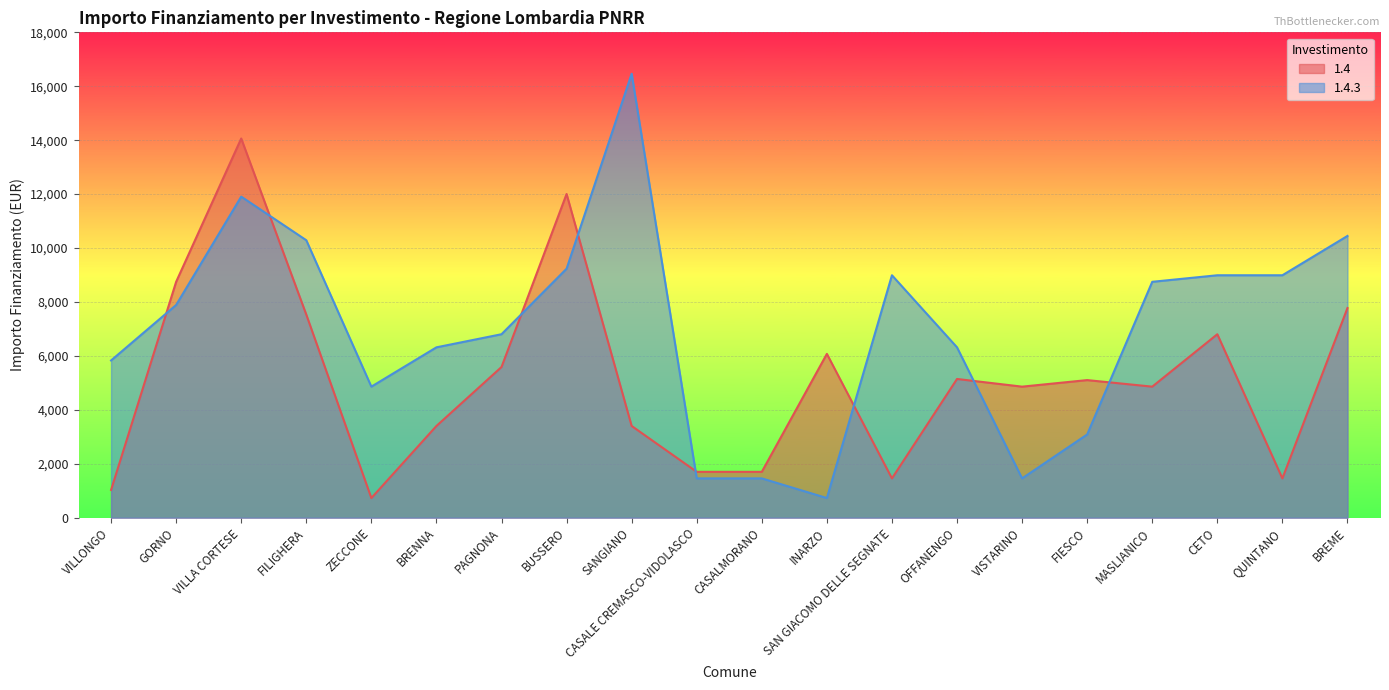

Does the chart display data point markers on the line(s)?

No